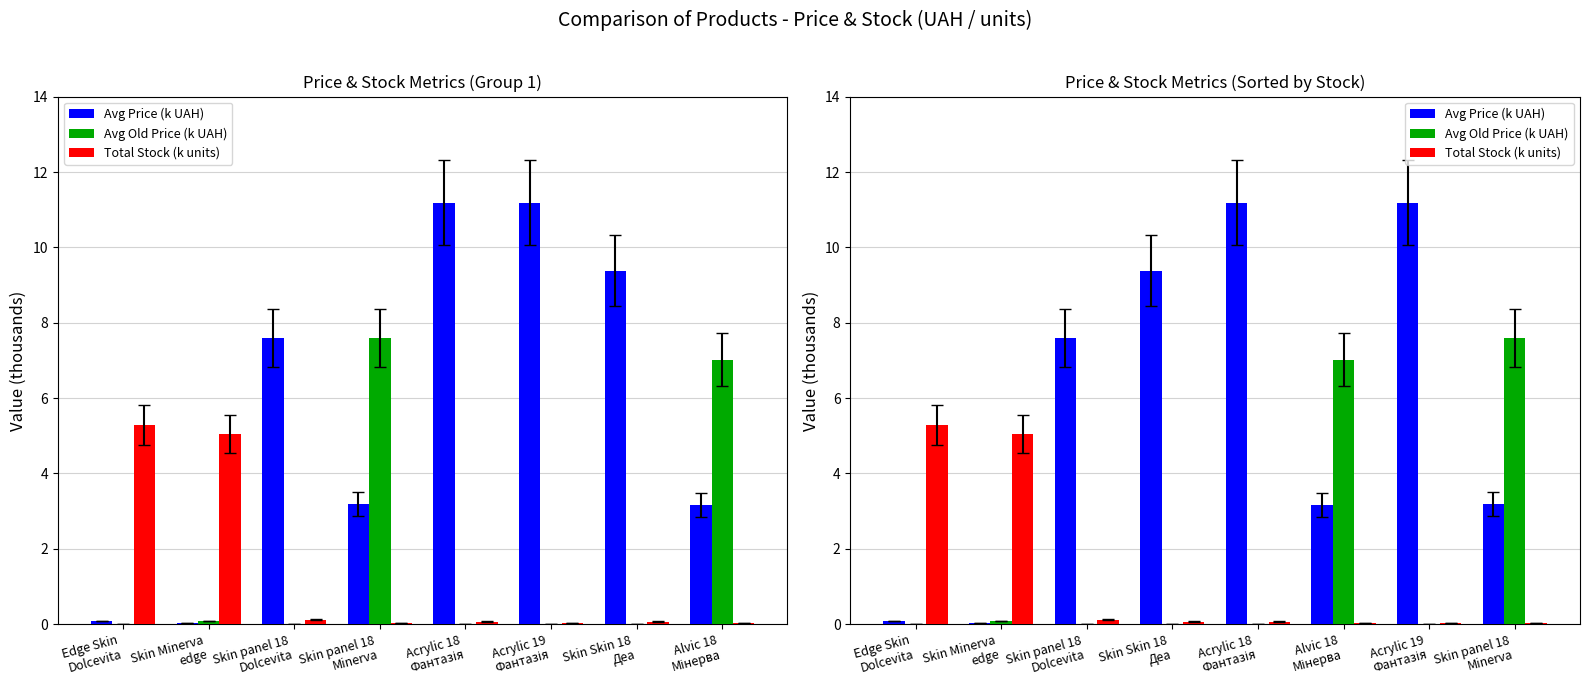

What position from the right is Skin panel 18 Minerva?

1